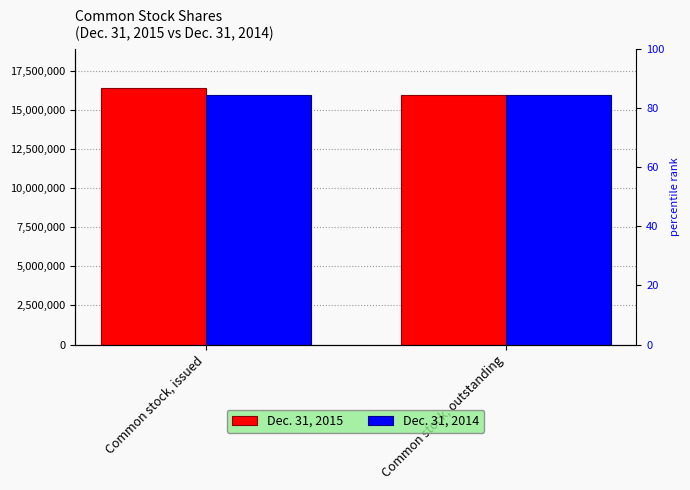

Between Common stock, outstanding and Common stock, issued, which is larger?

Common stock, issued